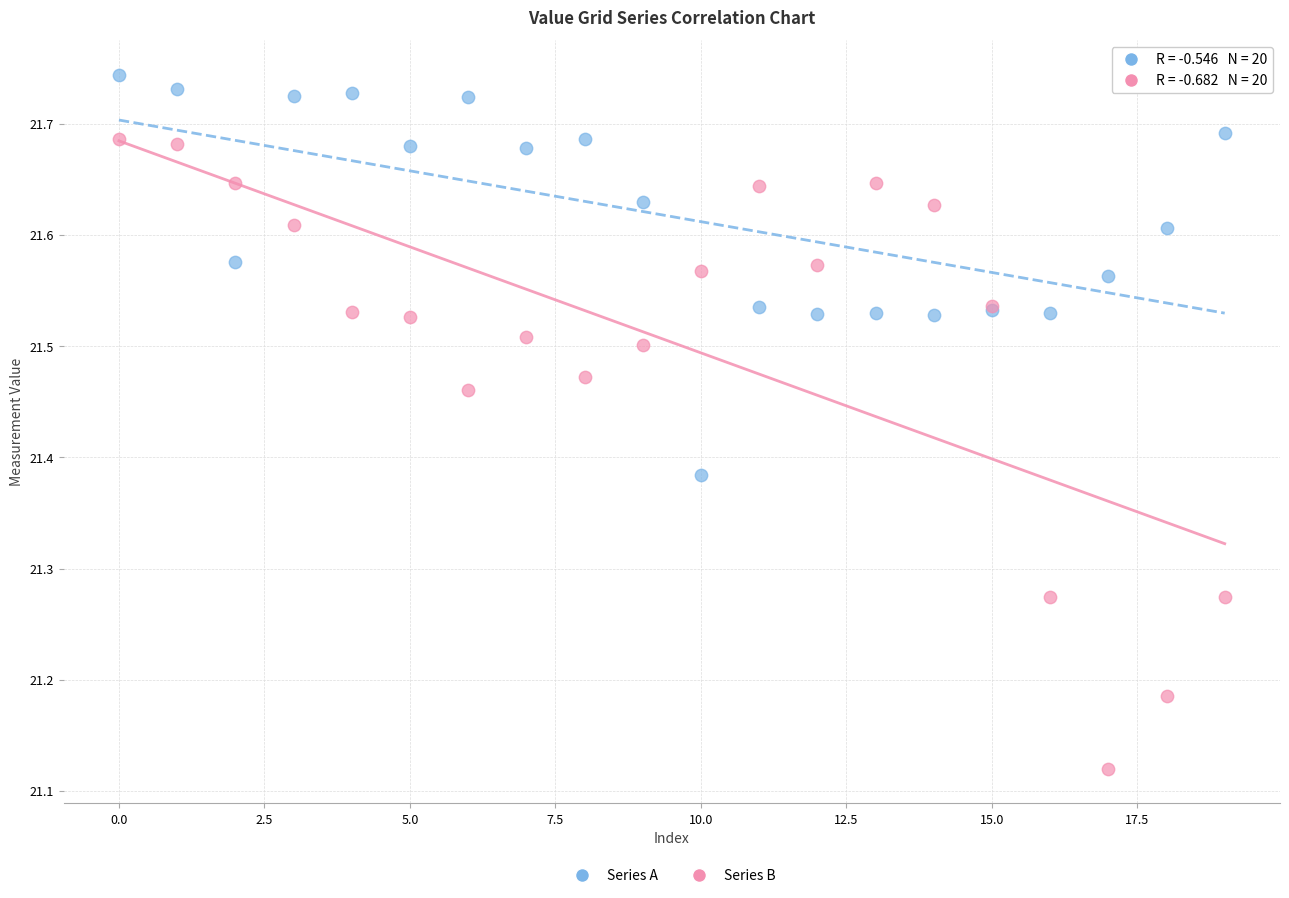

Which series has the largest Y range (max minus min)?

Series B